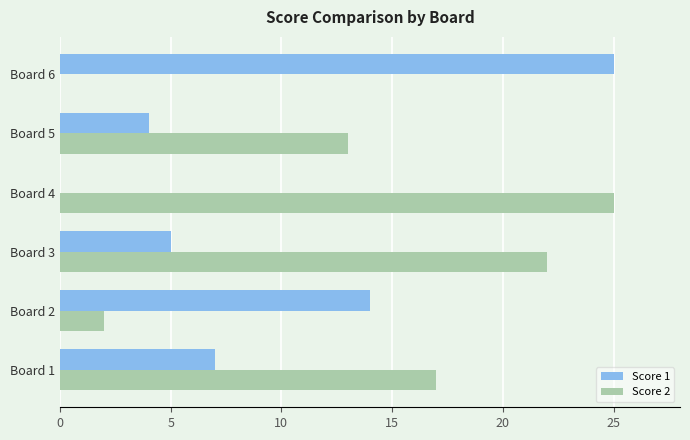

What is the highest value of the Score 1 series?

25